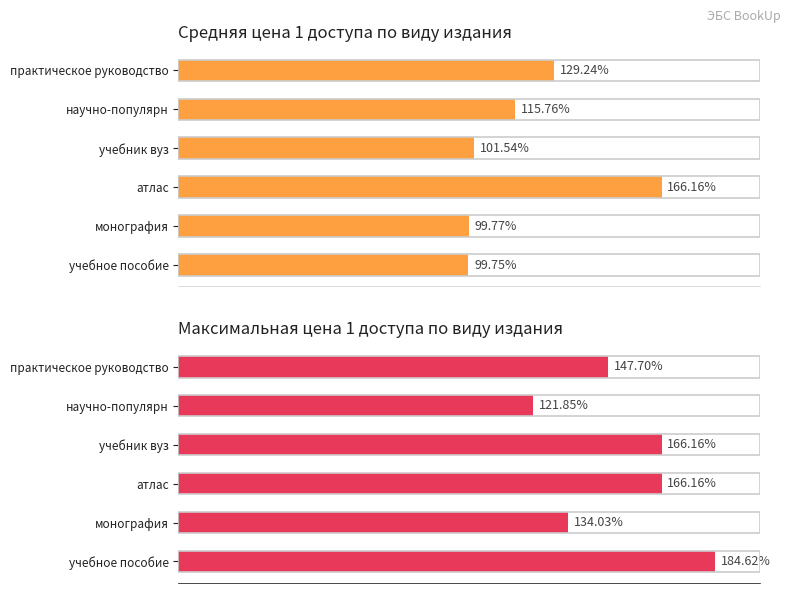

At how many categories does at least one series exceed 133?

5